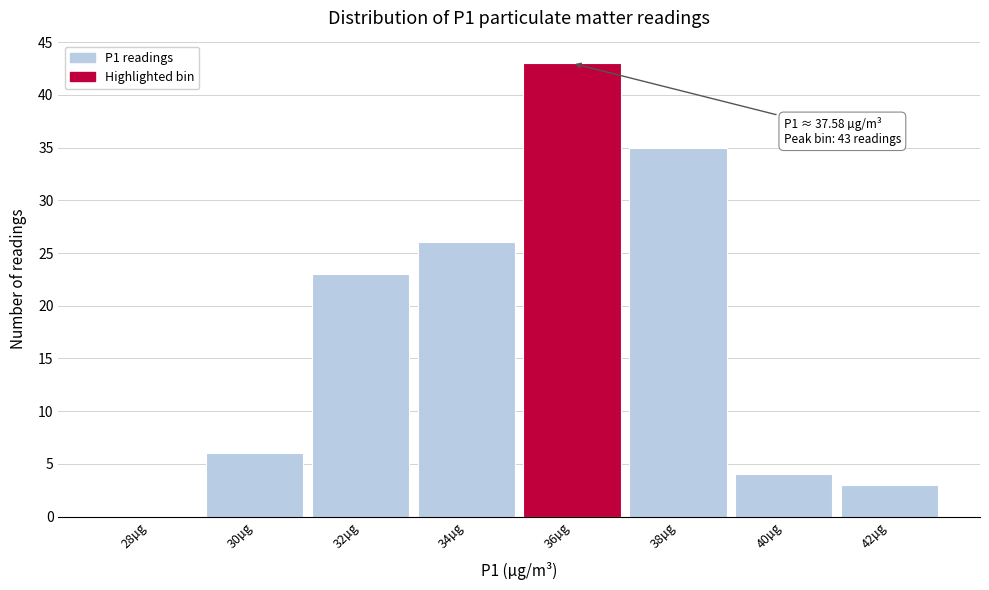

Reading left to right, what are all the values shown in this chart?

28µg=0	30µg=6	32µg=23	34µg=26	36µg=43	38µg=35	40µg=4	42µg=3